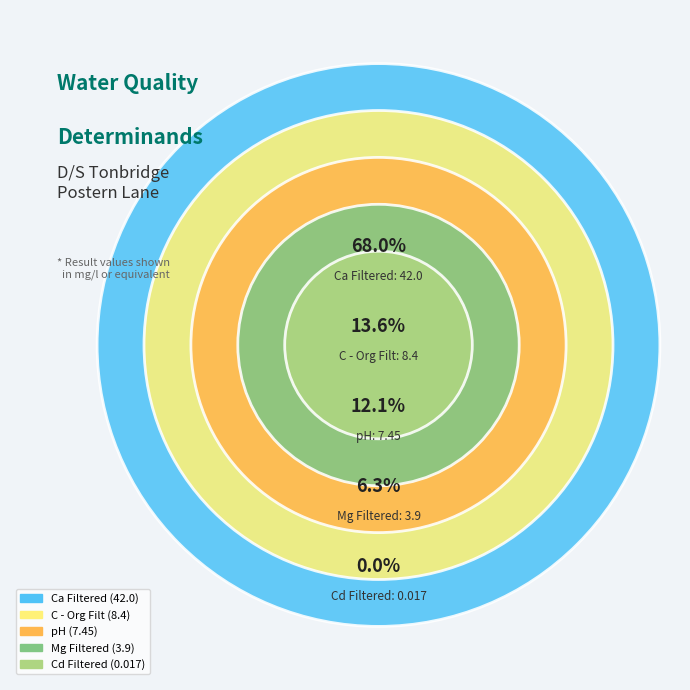

Which category has the biggest portion of the pie?

Ca Filtered